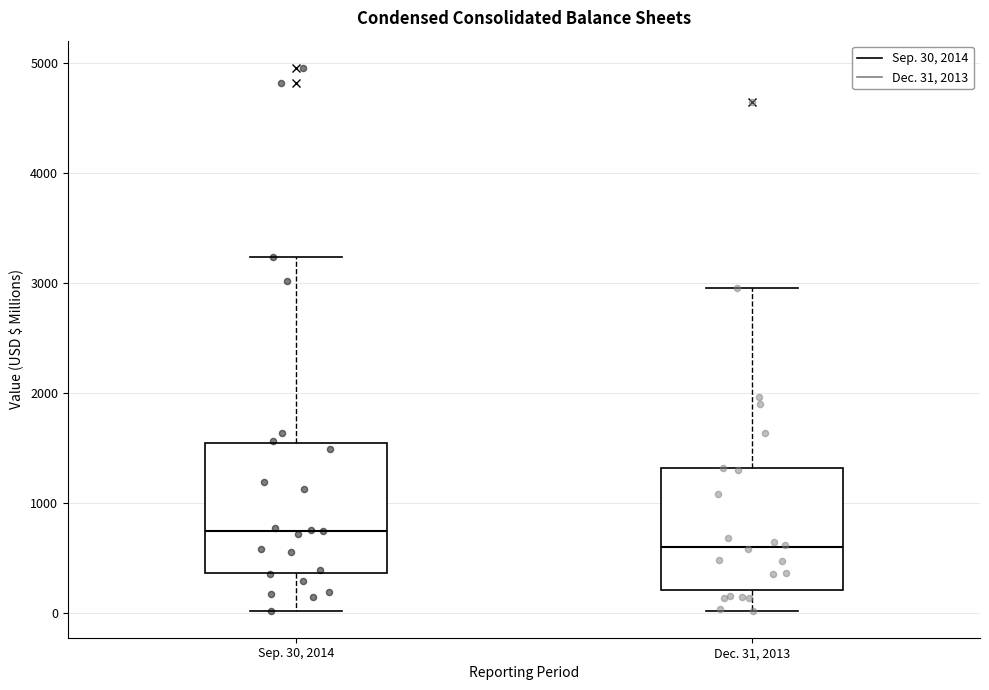

Reading left to right, transcribe this box plot: for each box, give where its median line is, the range the box spans, and where its two whiskers end, as read against the y-axis. The values are not printed on the chart, so give them approximately, as read against the axis.

Sep. 30, 2014: median 800, box 400 to 1500, whiskers 0 to 3200
Dec. 31, 2013: median 600, box 200 to 1300, whiskers 0 to 3000